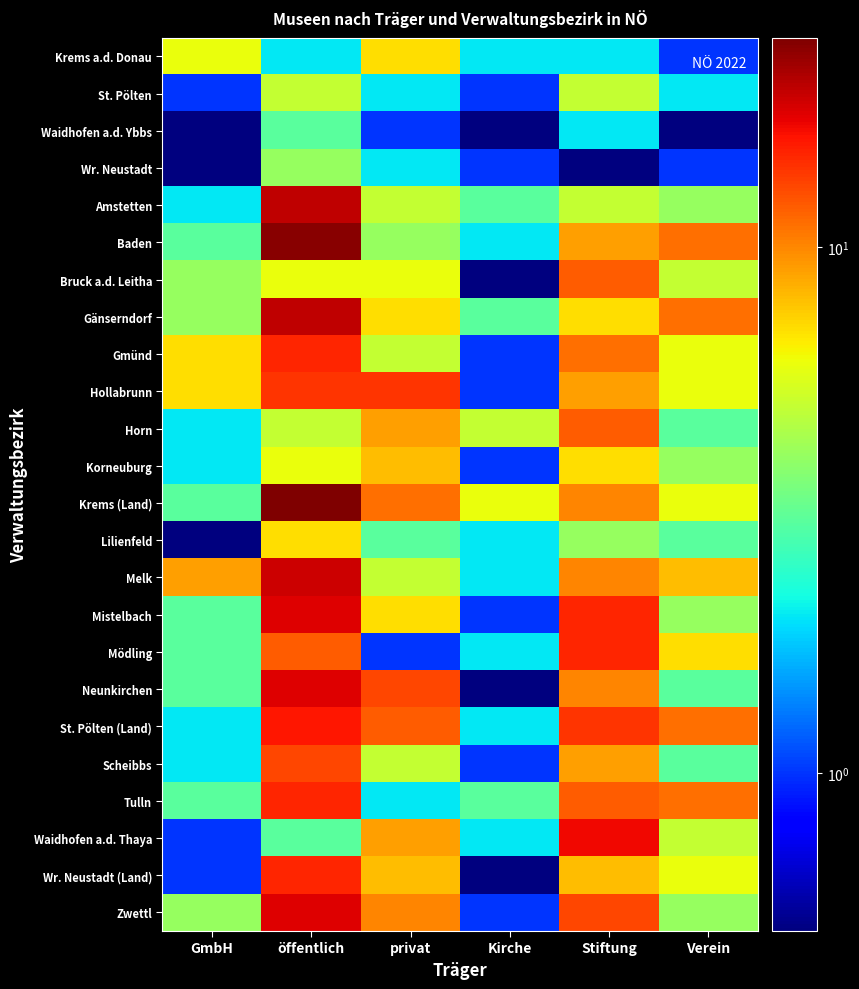

Rank the series at öffentlich from highest to lowest value.

Krems (Land), Baden, Amstetten, Gänserndorf, Melk, Mistelbach, Neunkirchen, Zwettl, St. Pölten (Land), Gmünd, Tulln, Wr. Neustadt (Land), Hollabrunn, Scheibbs, Mödling, Lilienfeld, Bruck a.d. Leitha, Korneuburg, St. Pölten, Horn, Wr. Neustadt, Waidhofen a.d. Ybbs, Waidhofen a.d. Thaya, Krems a.d. Donau